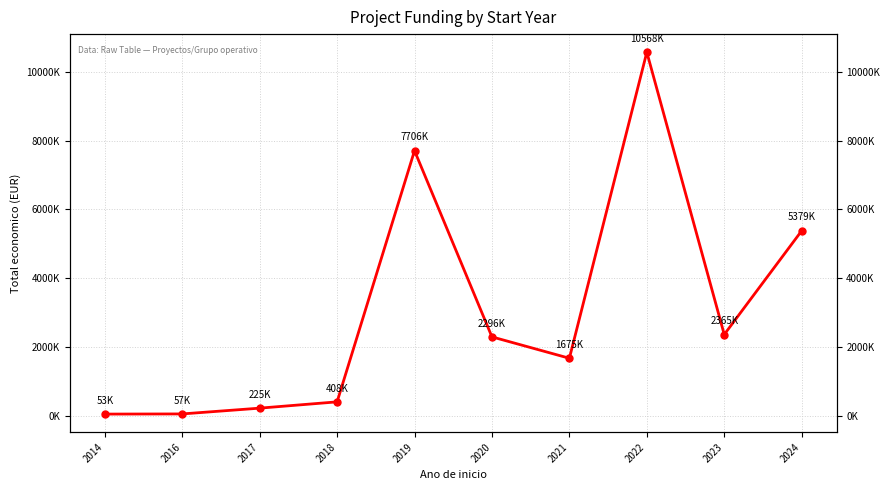

What is the sum of the values at 2014 and 2024?

5432634